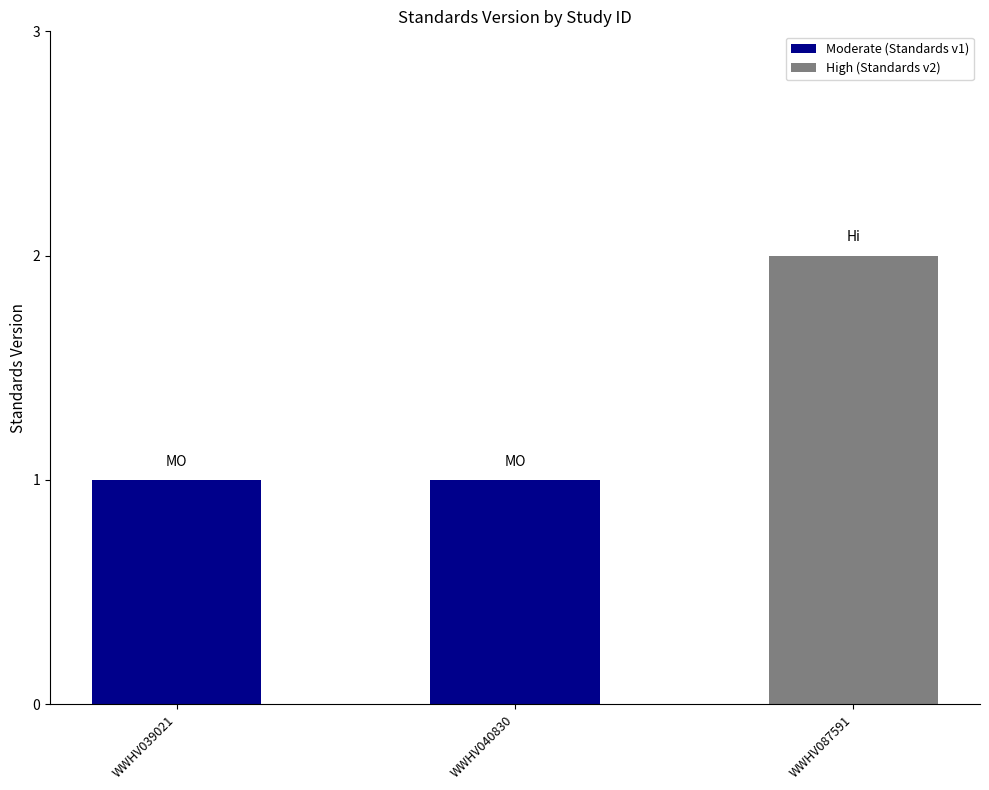

How many values are between 1 and 2?

3